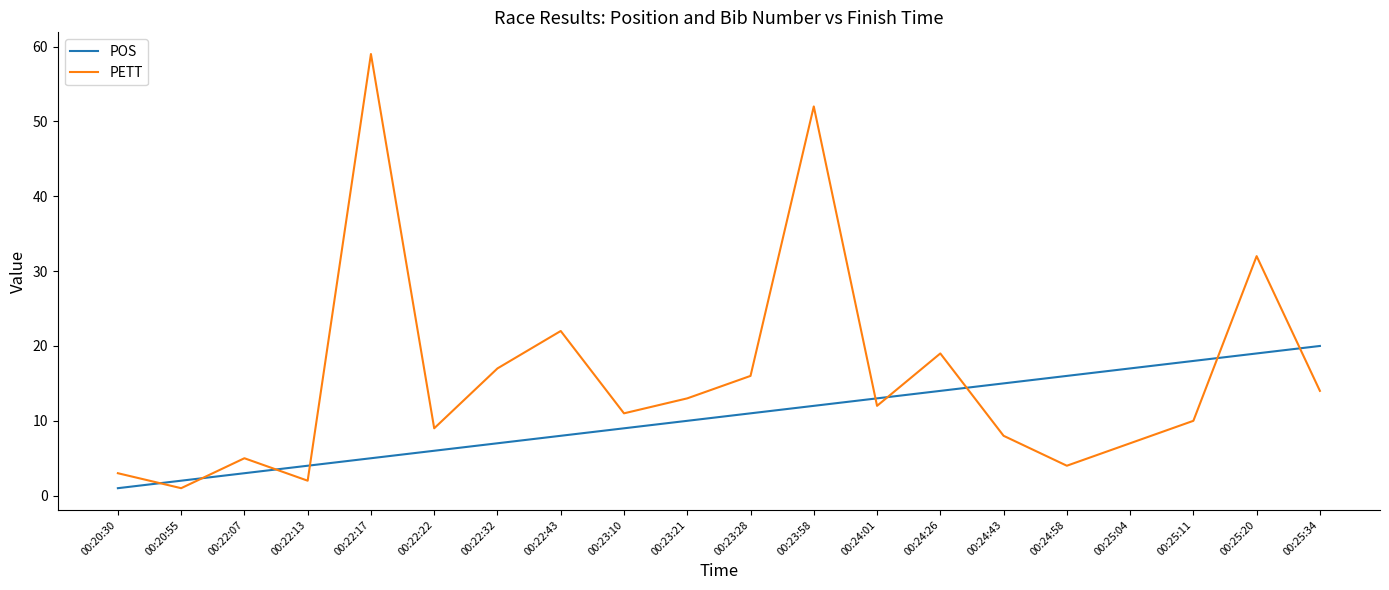

The PETT series shows 4 at 00:23:10. True or false?

False